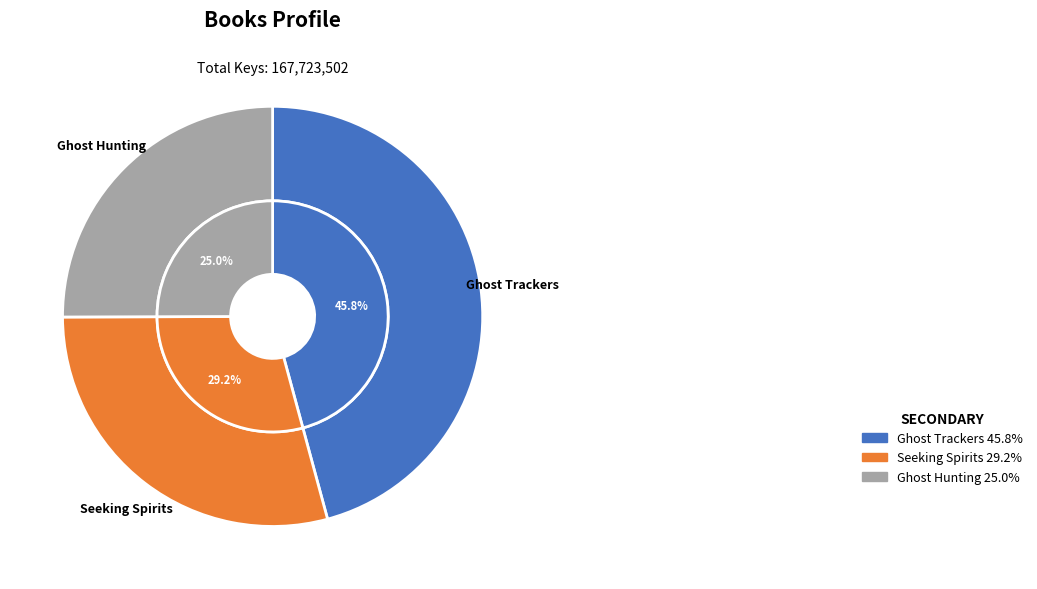

To the nearest percent, what portion does Ghost Trackers represent?

46%